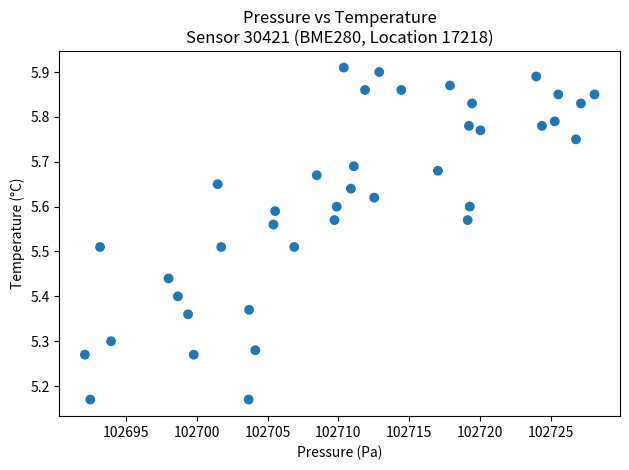

What is the range of Y values (max minus min)?

0.7